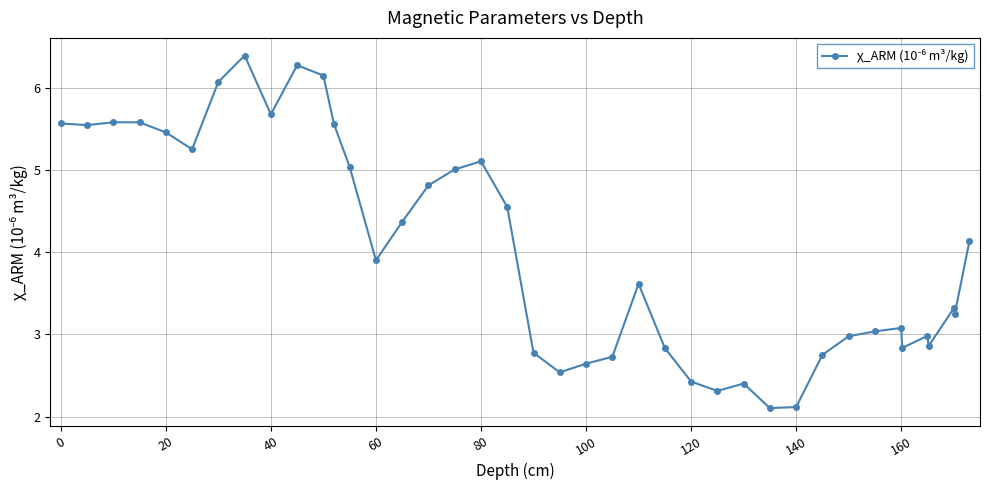

How many lines are shown in the chart?

1